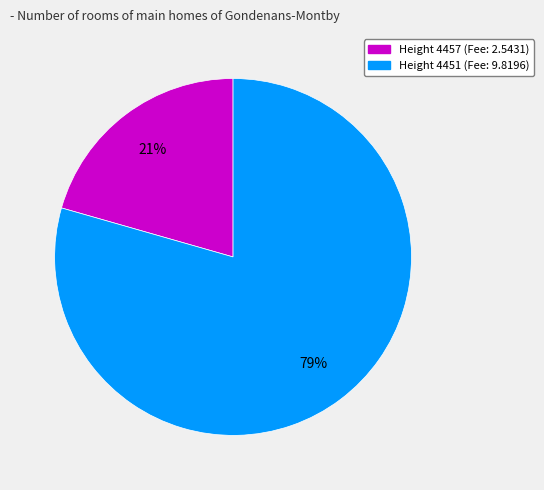

Is there any slice that represents more than half of the pie?

Yes